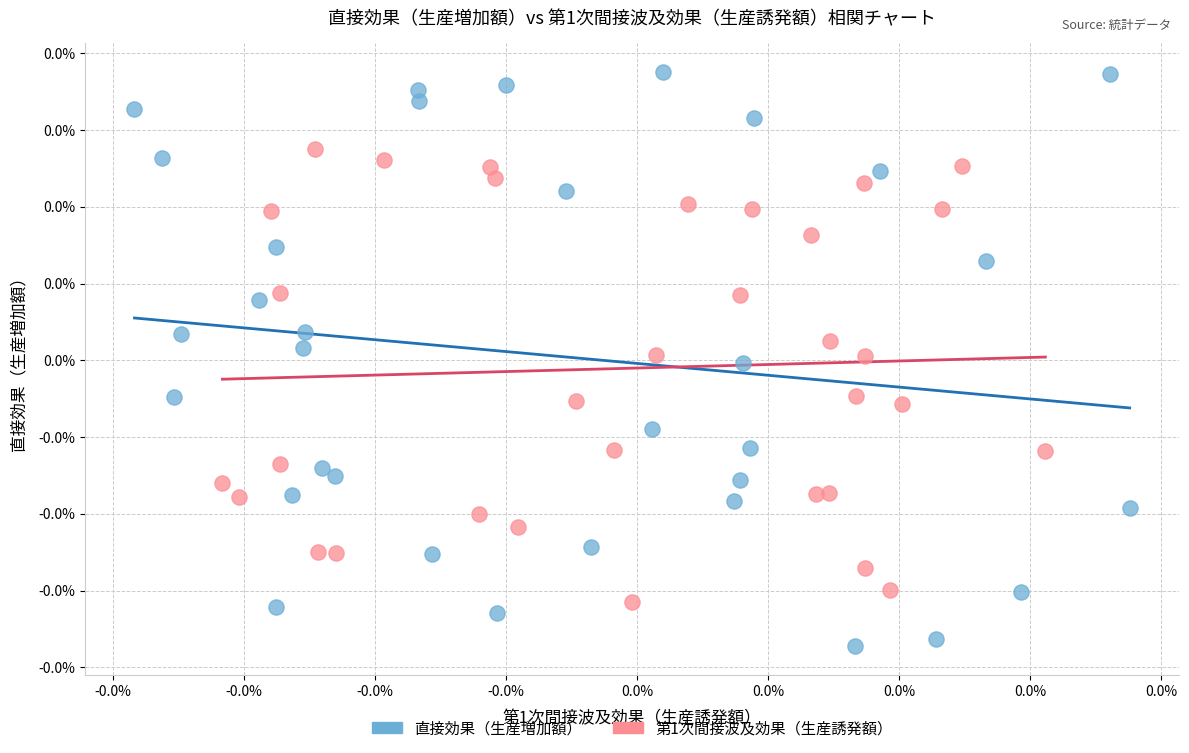

Which series reaches the maximum Y coordinate?

直接効果（生産増加額）